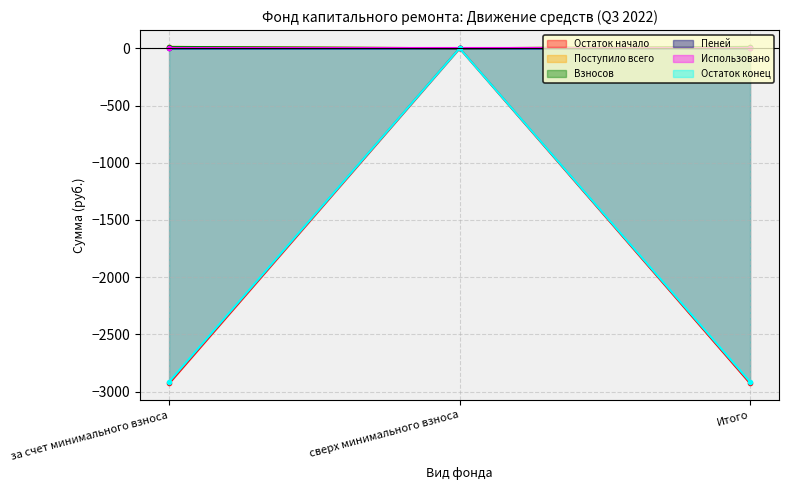

Is it true that Поступило всего equals -1980.8 at за счет минимального взноса?

False